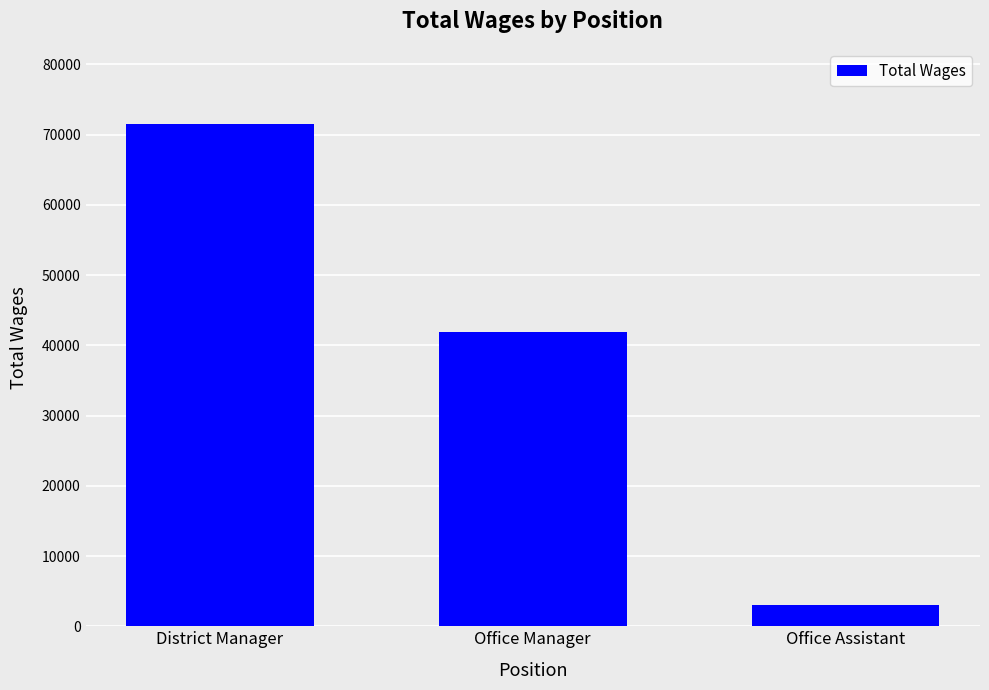

At which label does the data first exceed 41864?

District Manager